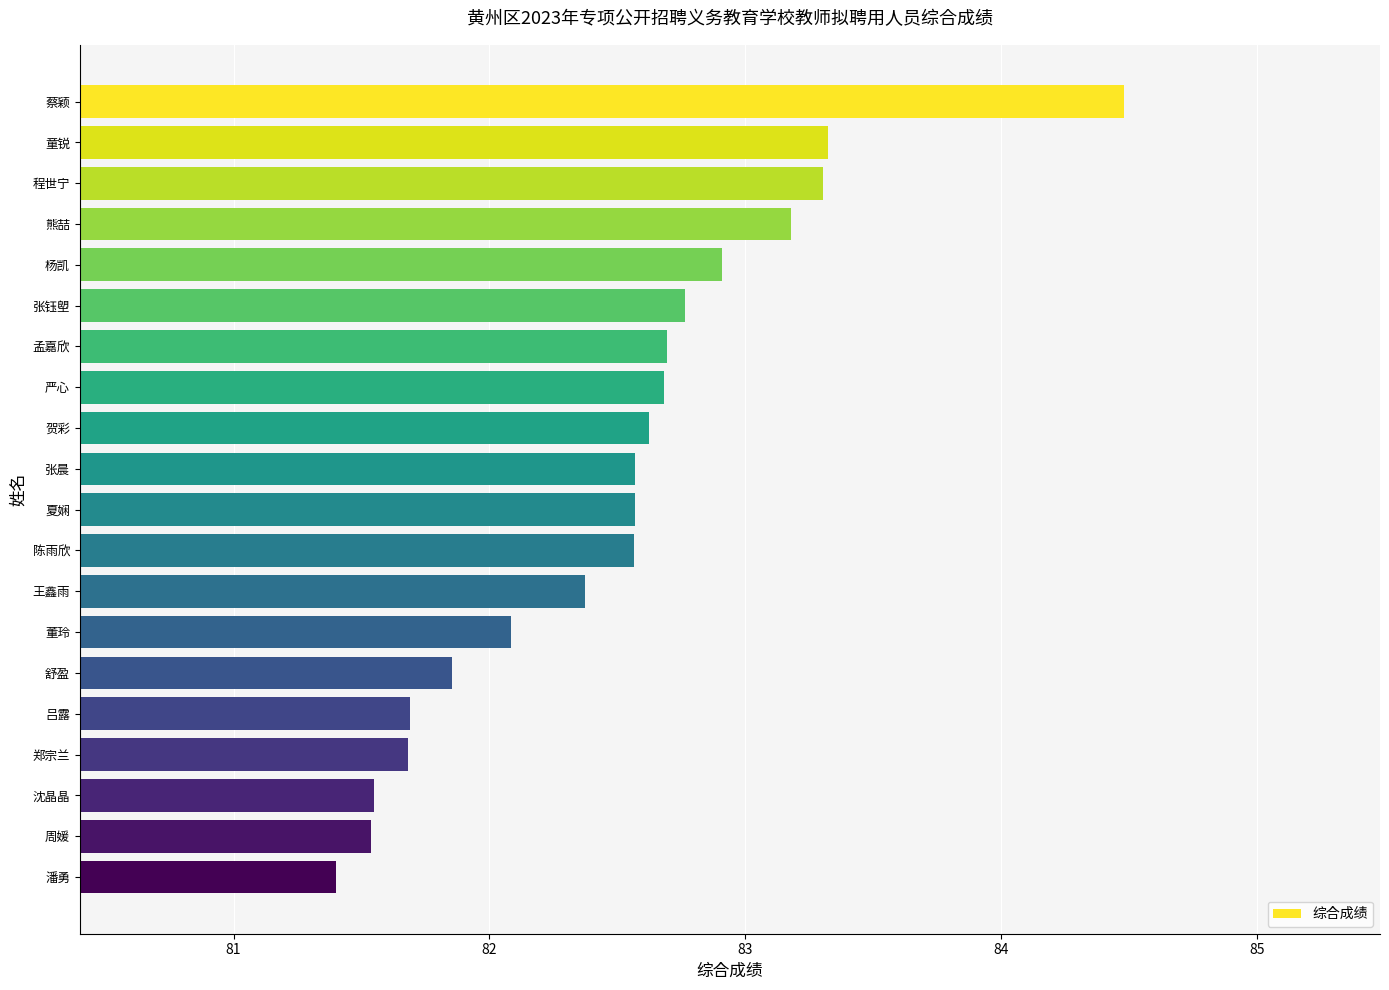

What is the label of the 11th bar from the bottom?

张晨